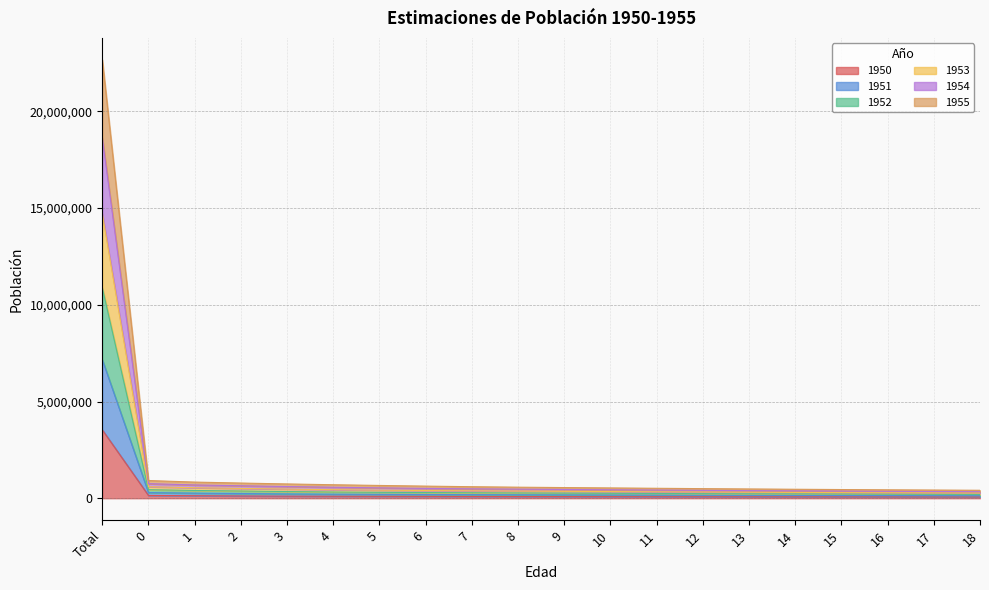

Does the chart display data point markers on the line(s)?

No